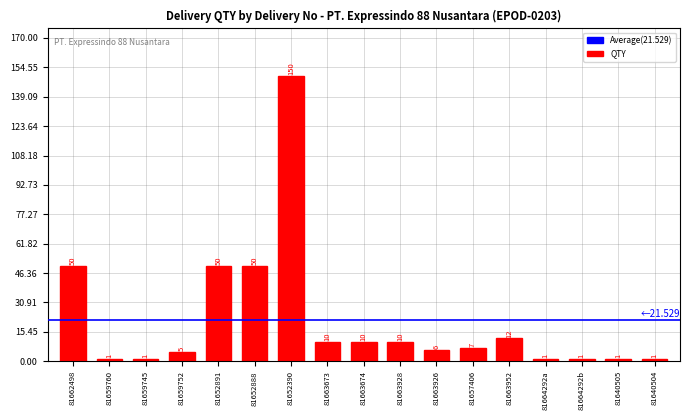

What is the change in value from 81662498 to 81663952?

-38